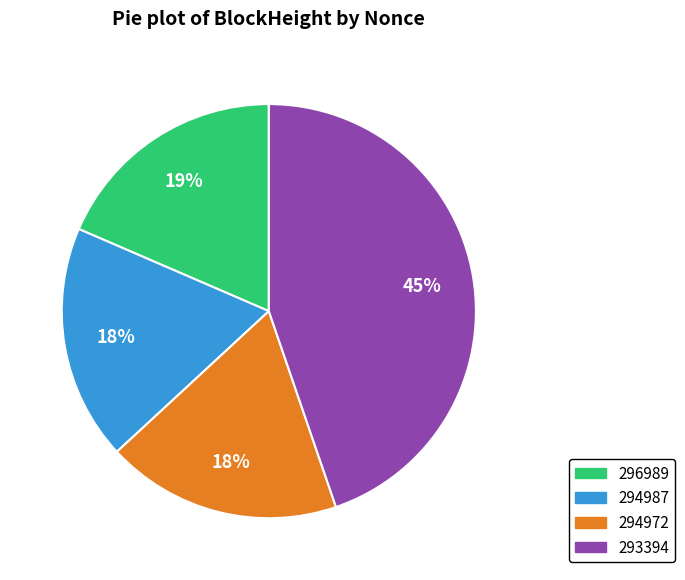

Which category has the biggest portion of the pie?

293394